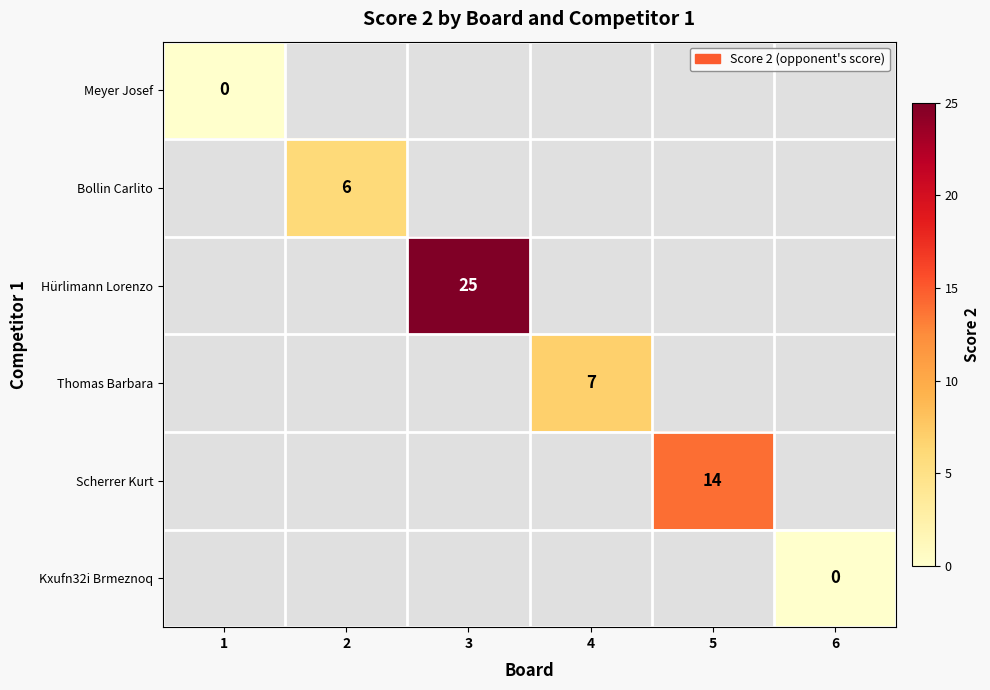

At how many categories does at least one series exceed 19?

1